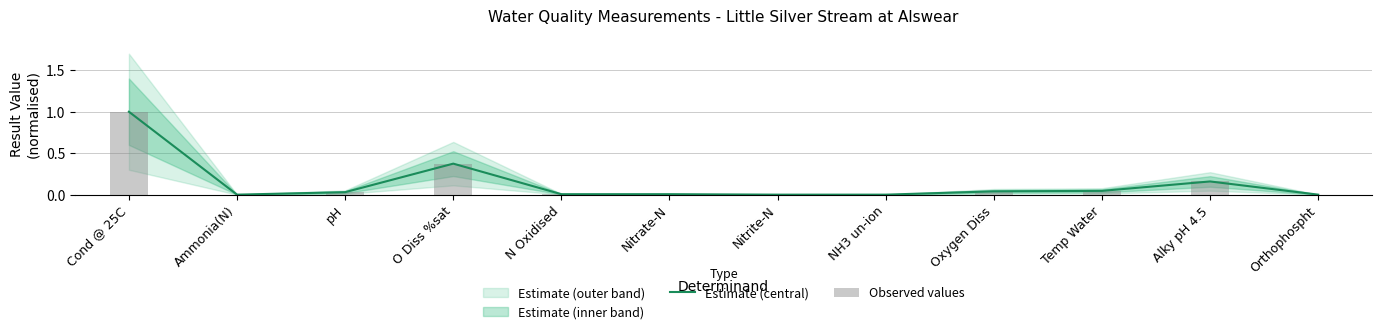

The Observed values series shows 0.0 at Temp Water. True or false?

False